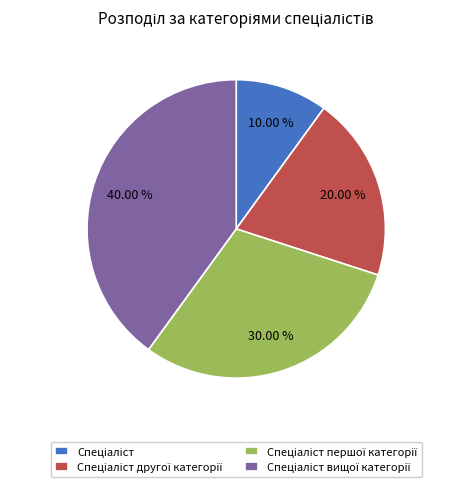

Is there a majority slice in this chart?

No